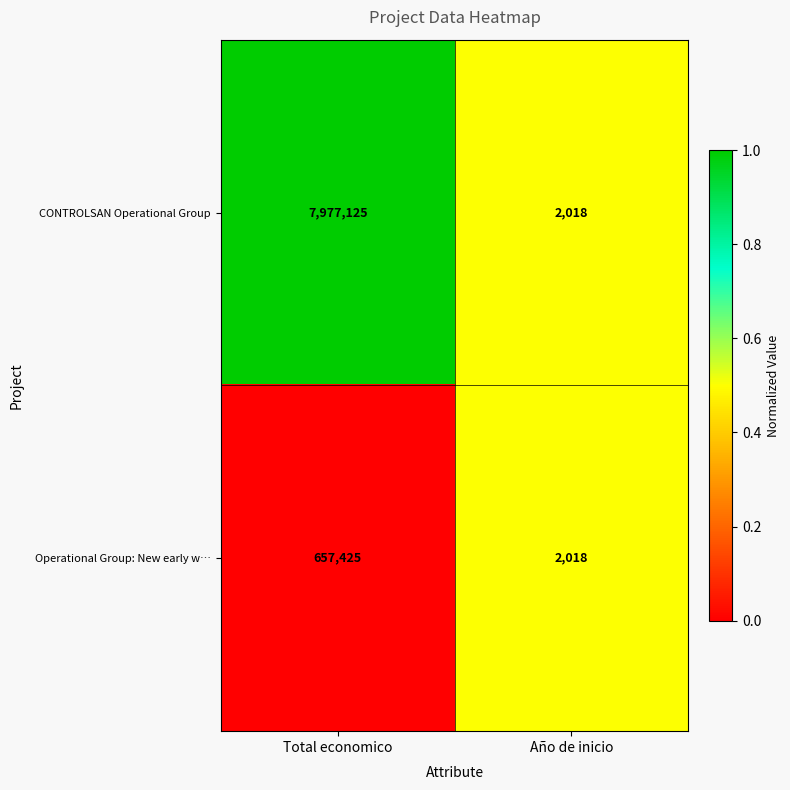

List the series in order of their overall mean, lowest first.

Operational Group: New early w…, CONTROLSAN Operational Group